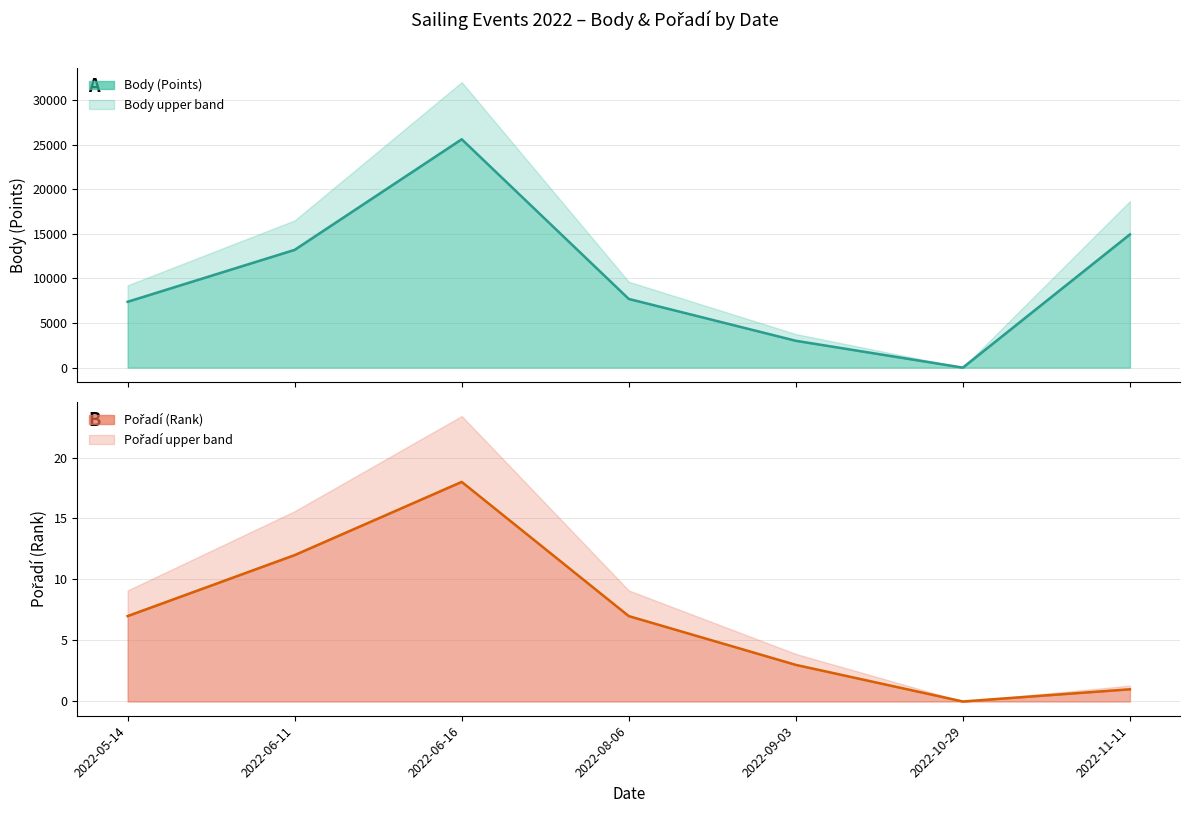

Which label corresponds to the largest value in the chart?

2022-06-16